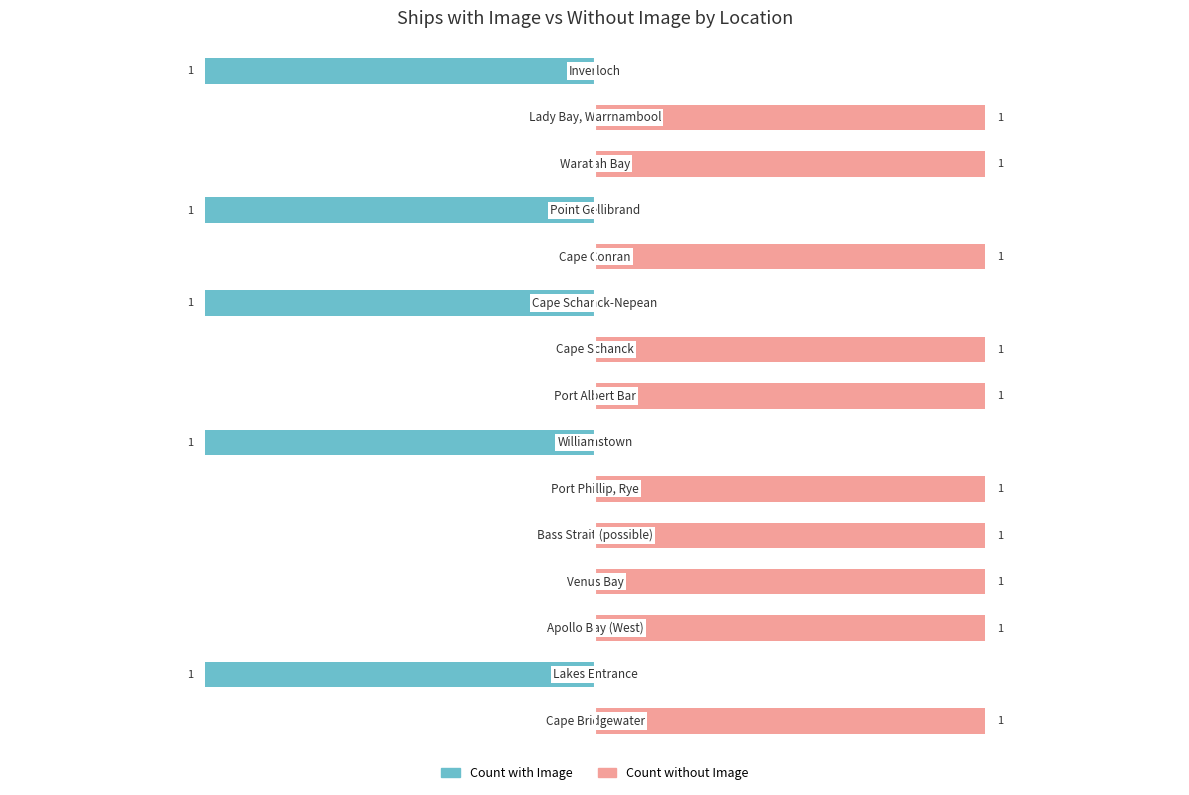

At 4, list the series in order from smallest to largest.

Count with Image, Count without Image